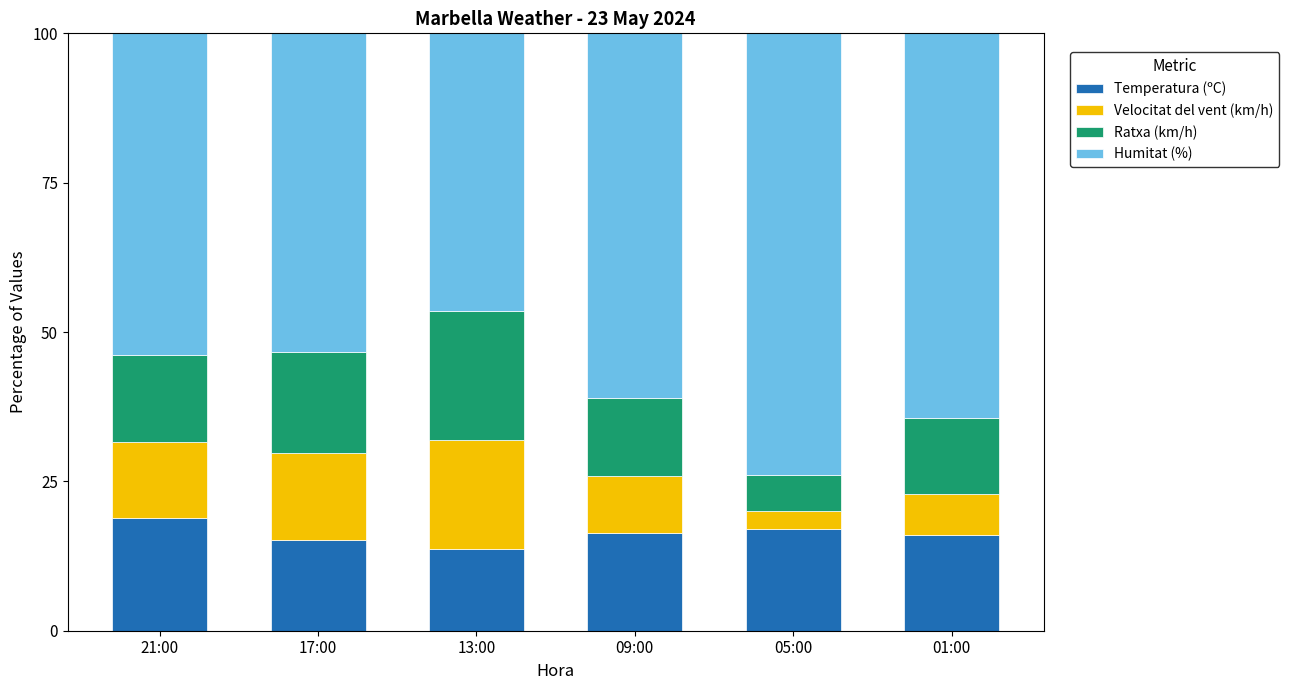

What is the sum of the Temperatura (ºC) values at 05:00 and 01:00?

33.0